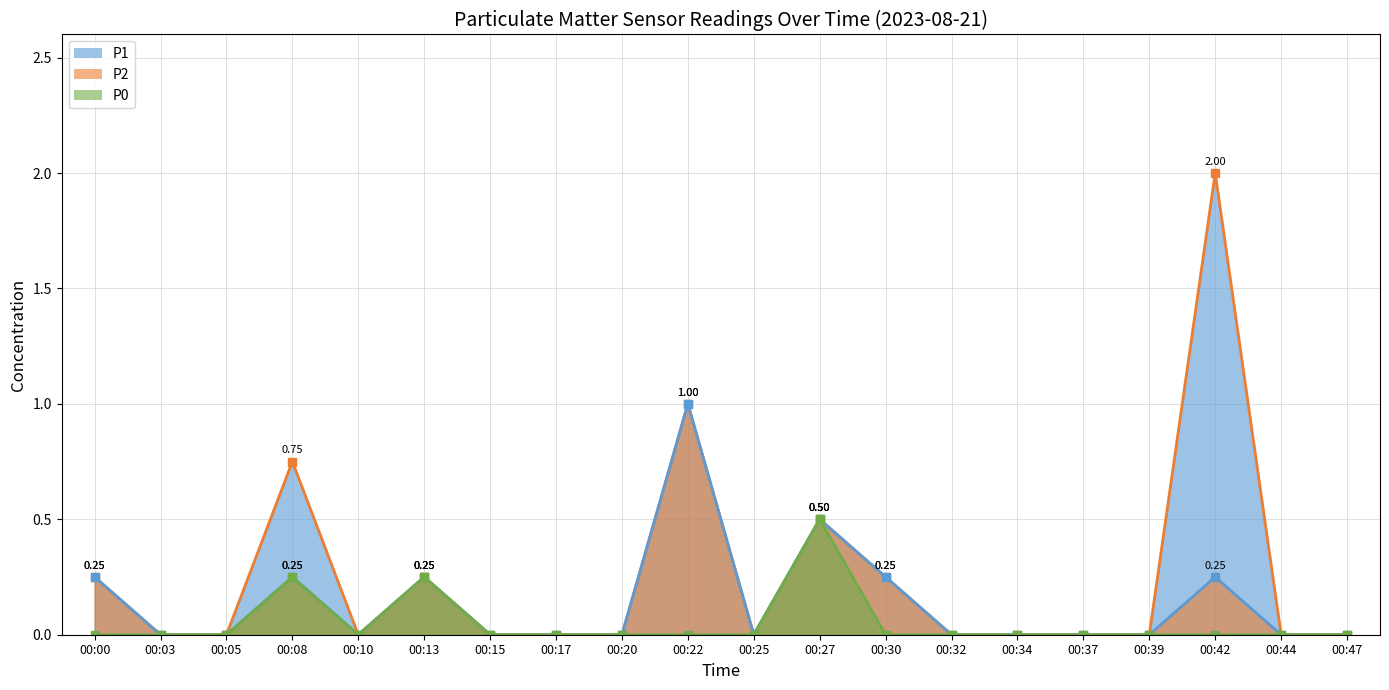

True or false: P0 and P2 intersect in this chart.

False